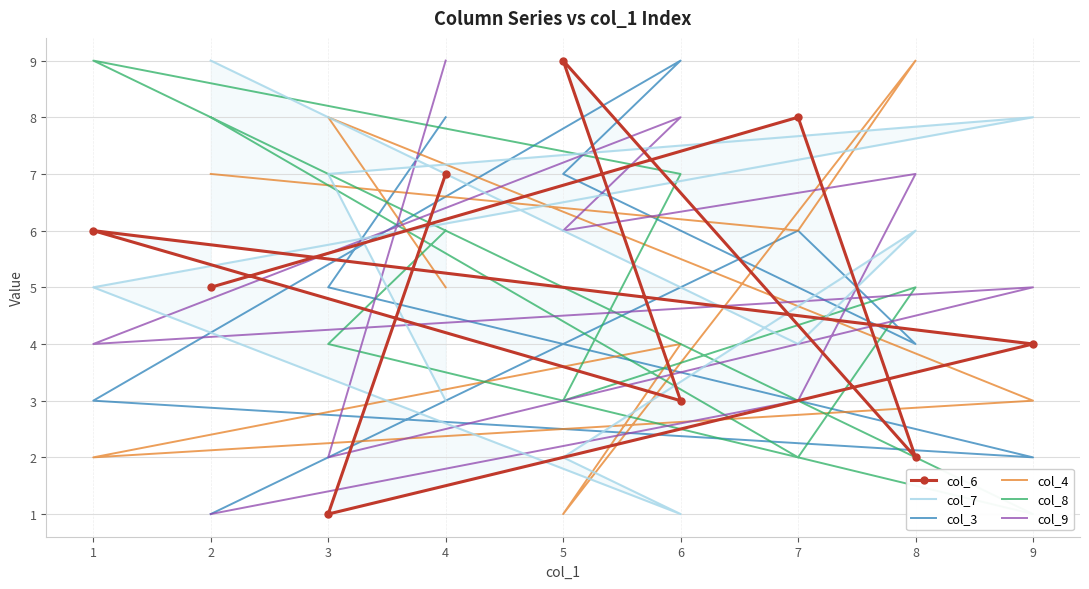

At which category is the sum across all series the highest?

4